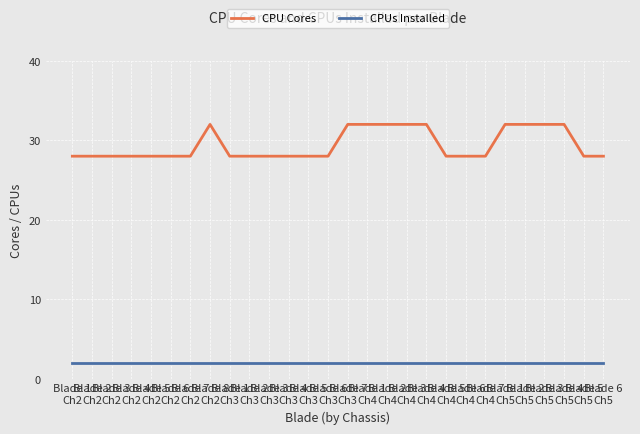

What is the minimum value for CPUs Installed?

2